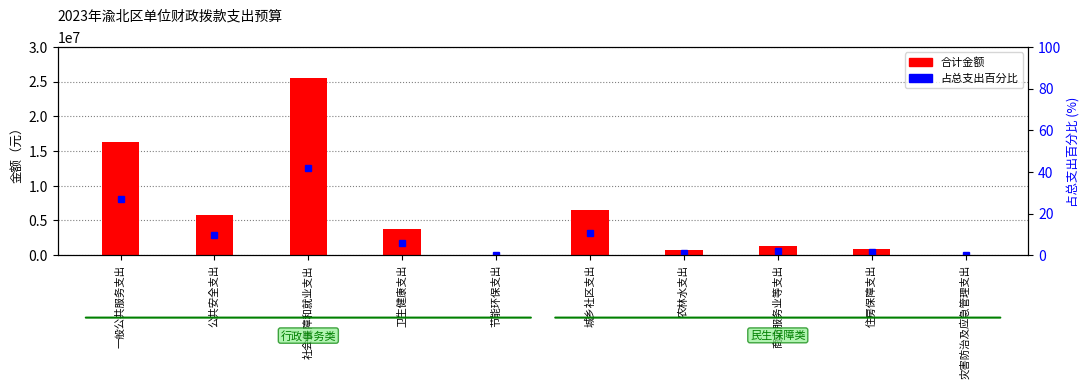

What is the sum of the 合计金额 values at 住房保障支出 and 公共安全支出?

6793477.1